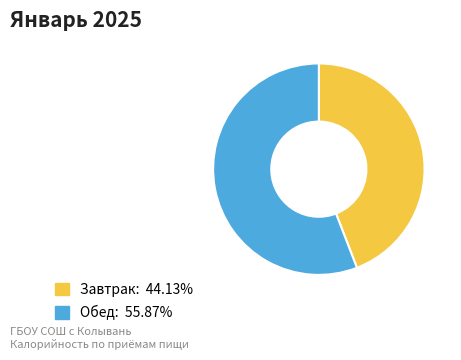

Which slice represents more than half of the pie?

Обед